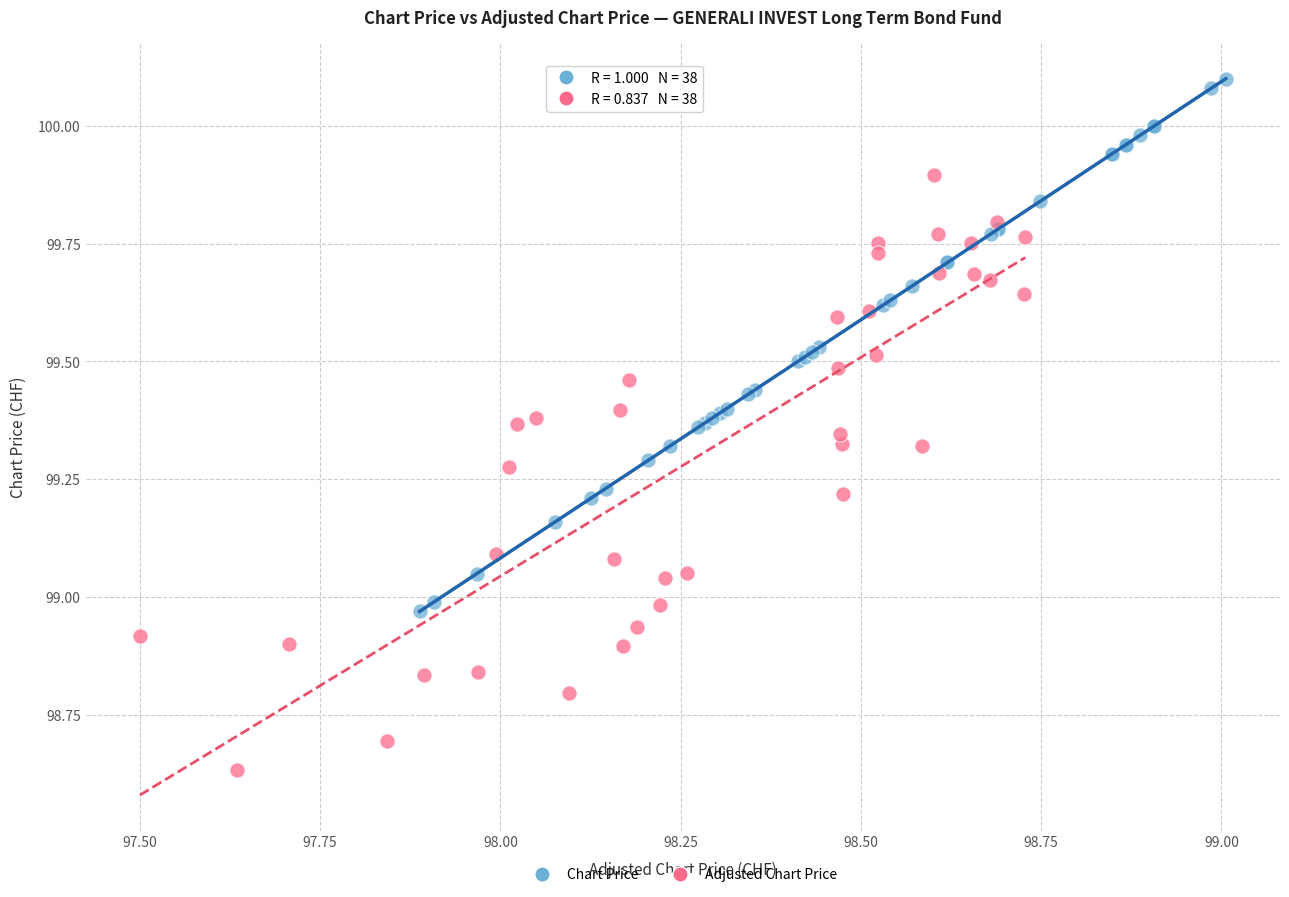

Which series reaches the minimum Y coordinate?

Adjusted Chart Price